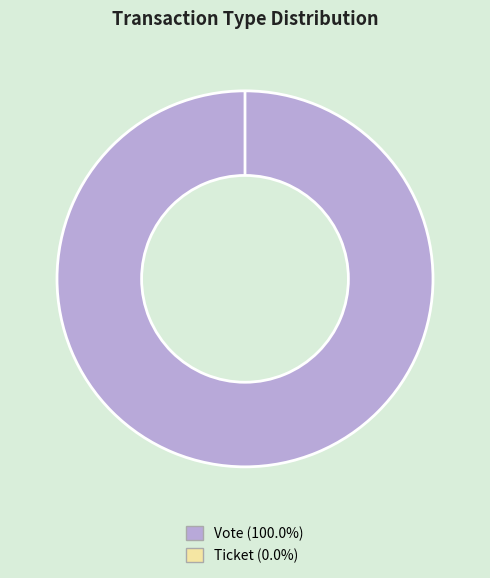

How many slices are in this pie chart?

2